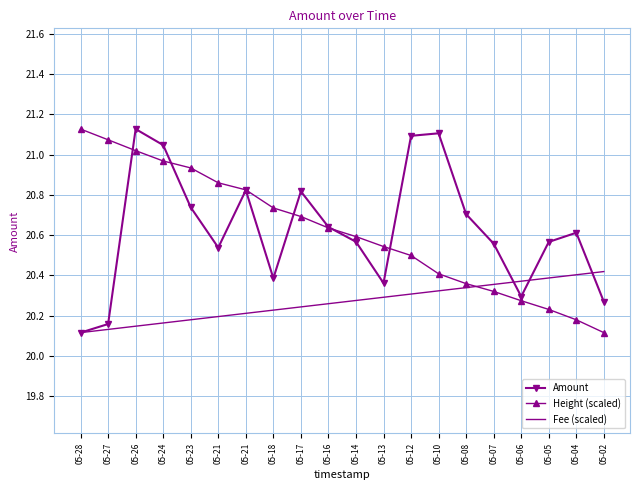

Between 05-12 and 05-26, which is larger?

05-26